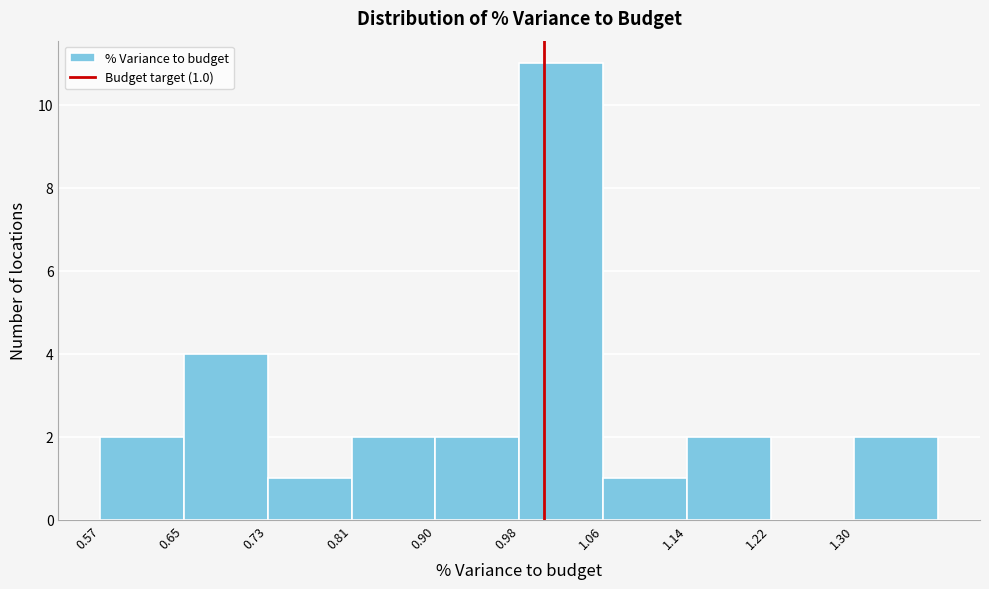

Over which range of the x-axis is the bar tallest?

0.98 to 1.06